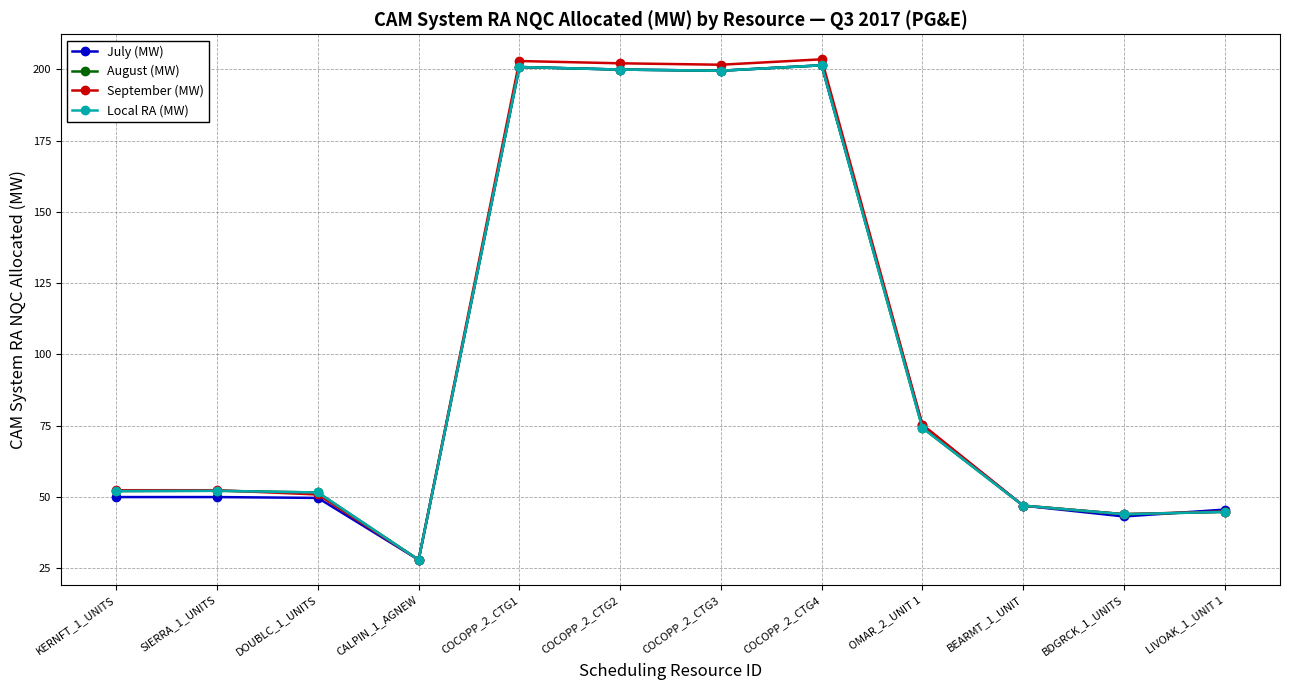

True or false: Local RA (MW) and August (MW) intersect in this chart.

False